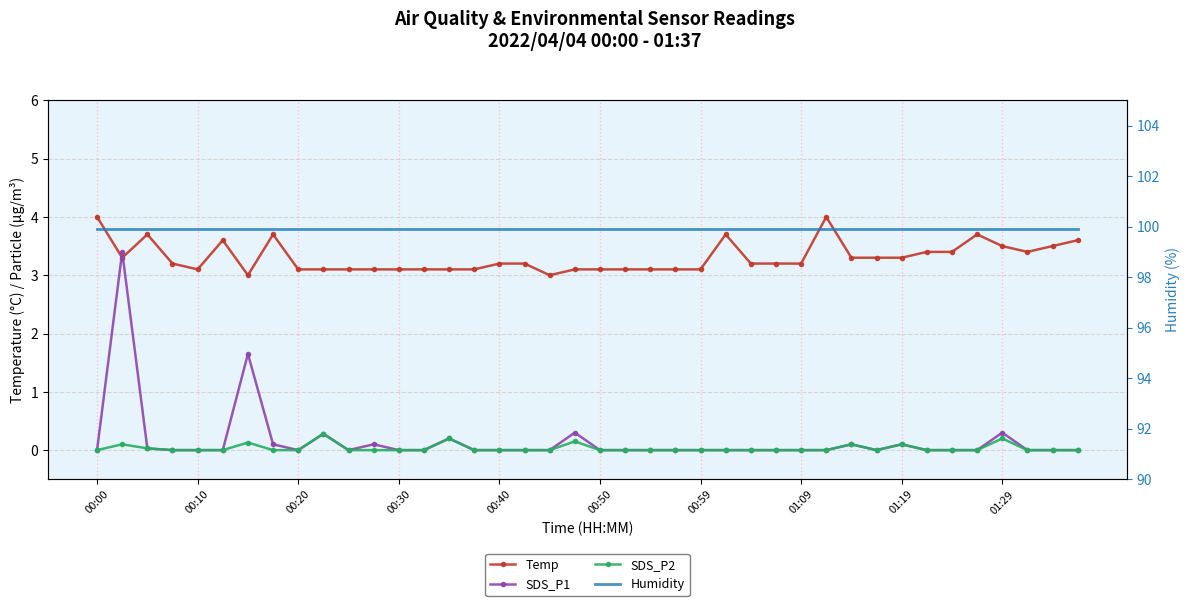

Rank the series at 29 from lowest to highest value.

SDS_P1, SDS_P2, Temp, Humidity